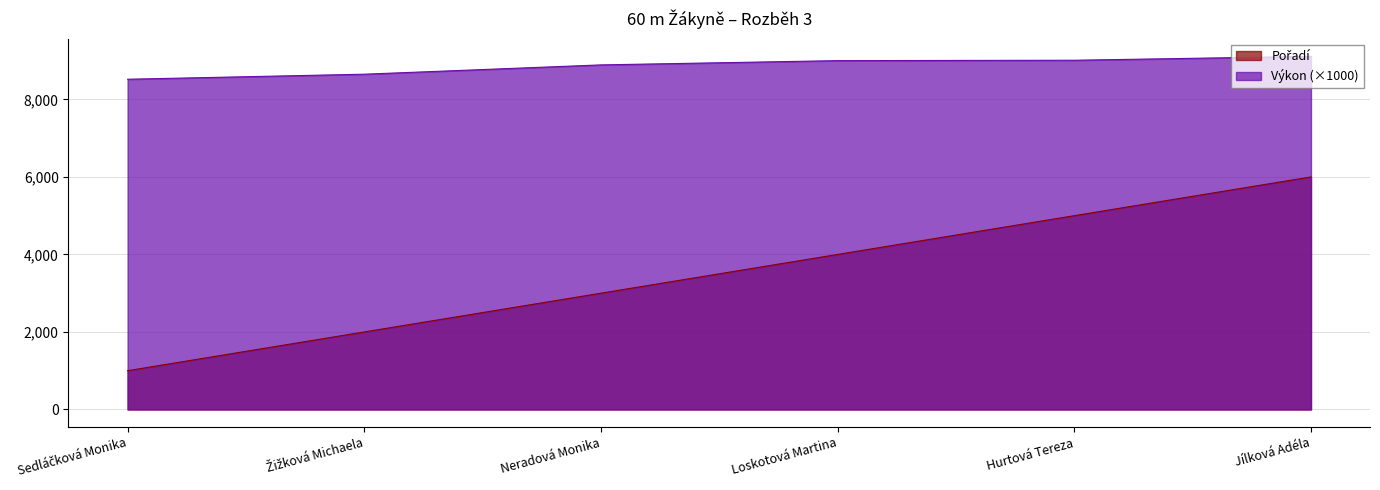

What are all the series names shown in the legend?

Pořadí, Výkon